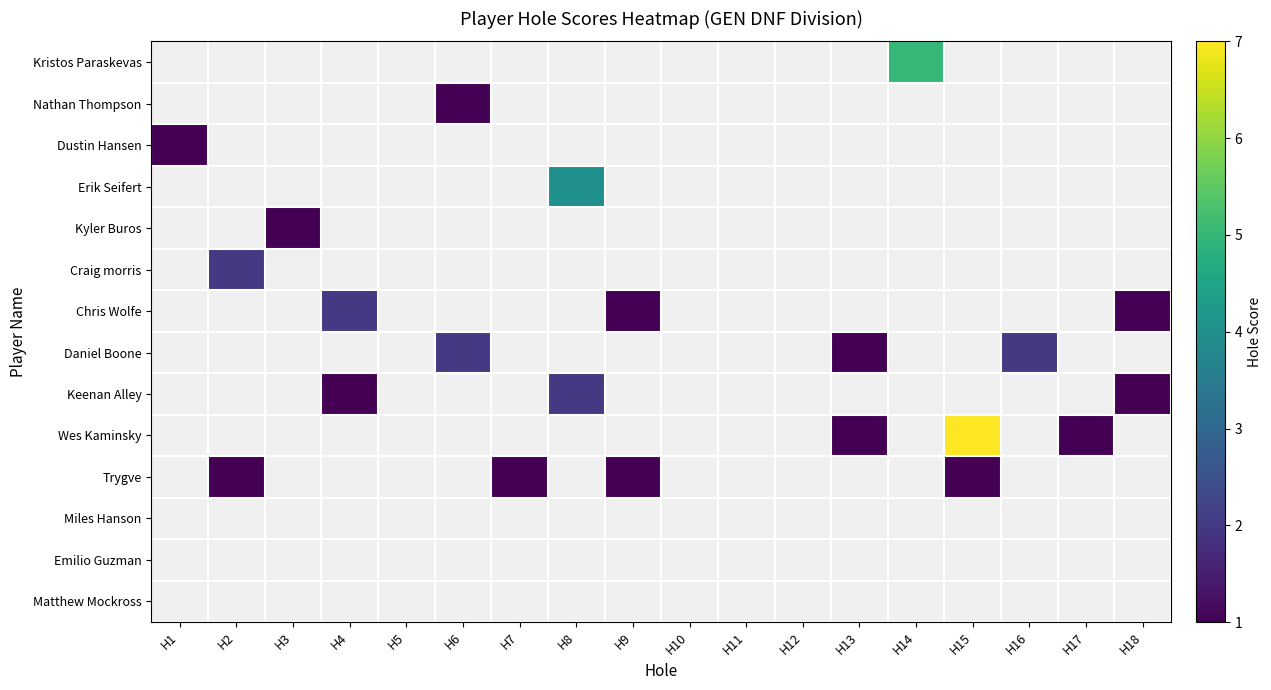

What is the greatest value displayed?

7.0